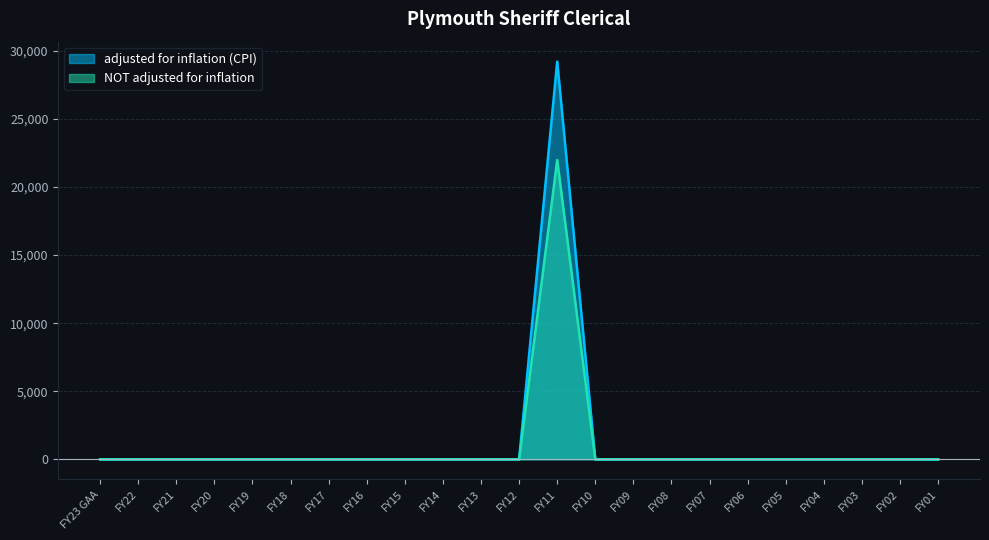

How many series are shown in this chart?

2